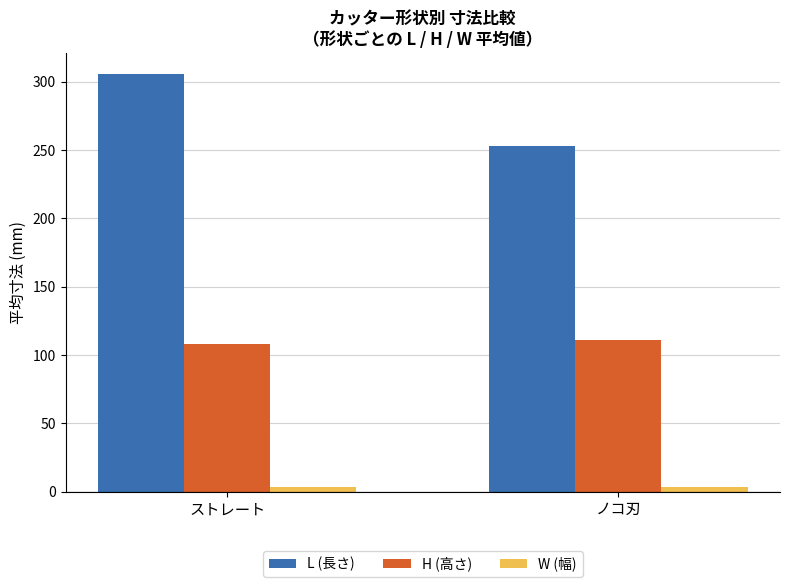

What is the approximate value of H (高さ) at ストレート?

107.7